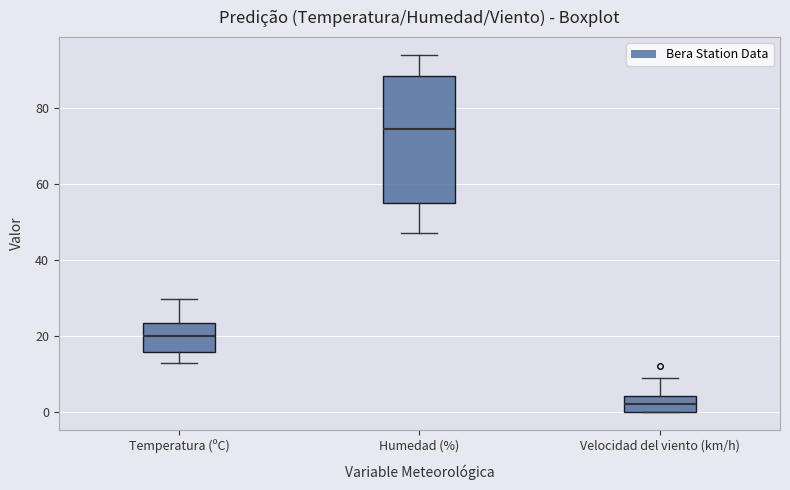

Which box has the highest median line?

Humedad (%)